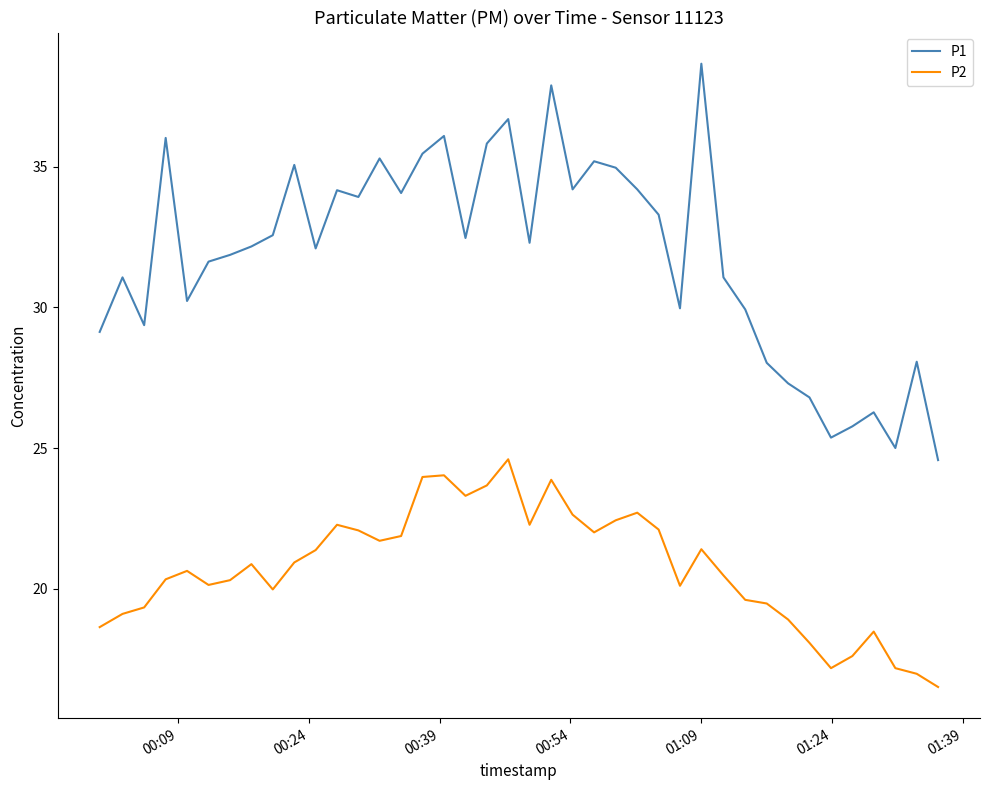

Does the chart display data point markers on the line(s)?

No